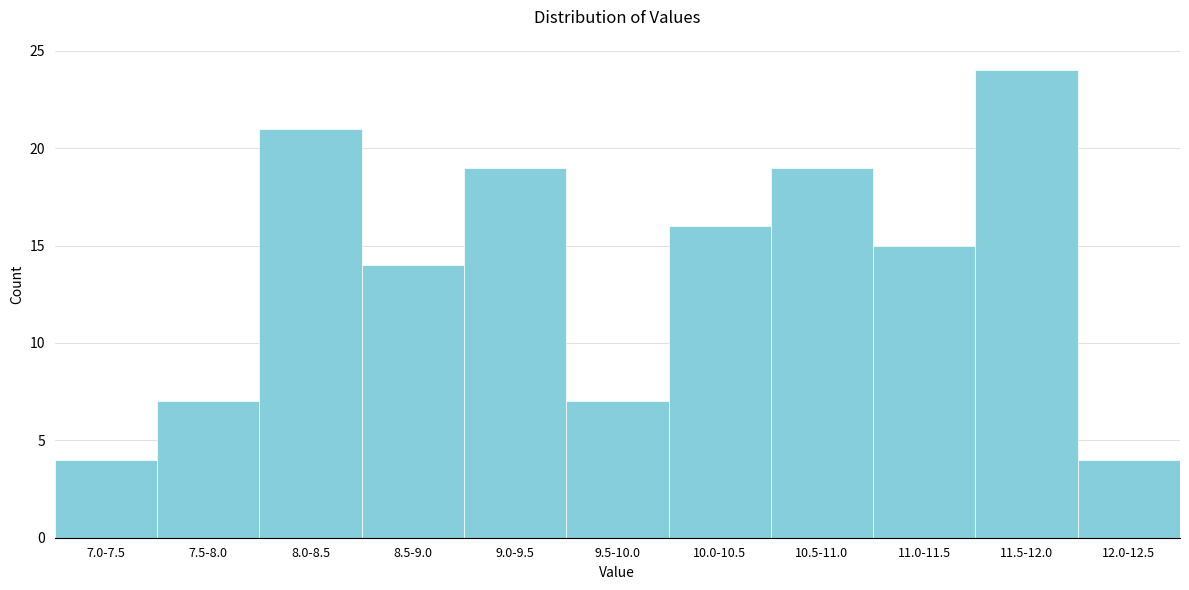

Reading left to right, transcribe all the data shown in this chart.

4	7	21	14	19	7	16	19	15	24	4